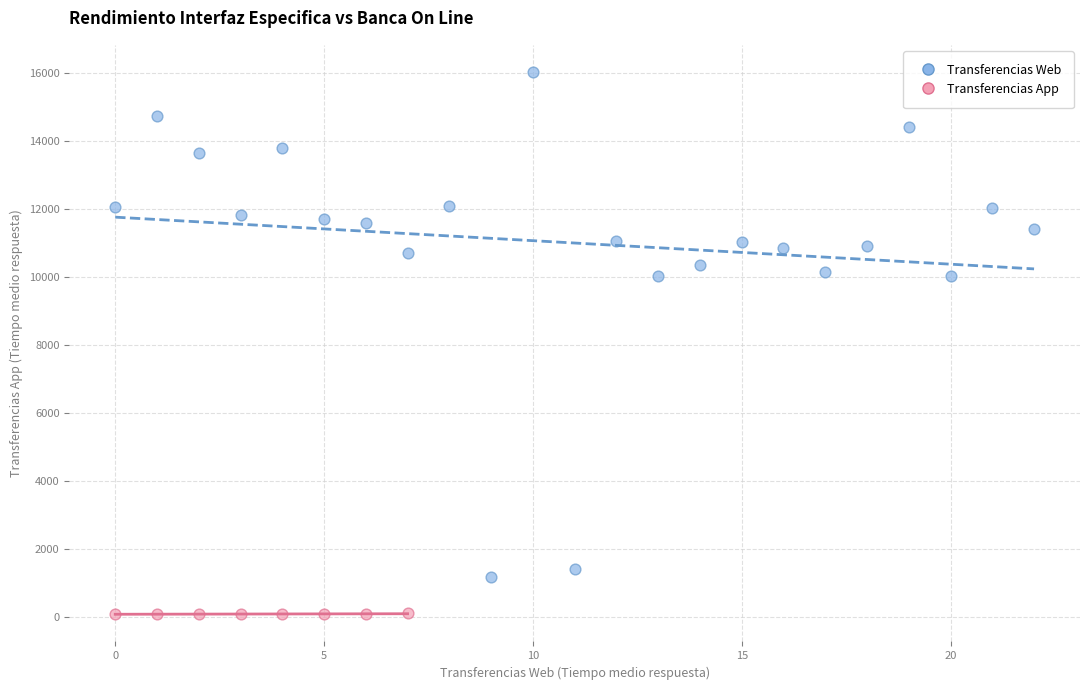

What are all the series names shown in the legend?

Transferencias Web, Transferencias App